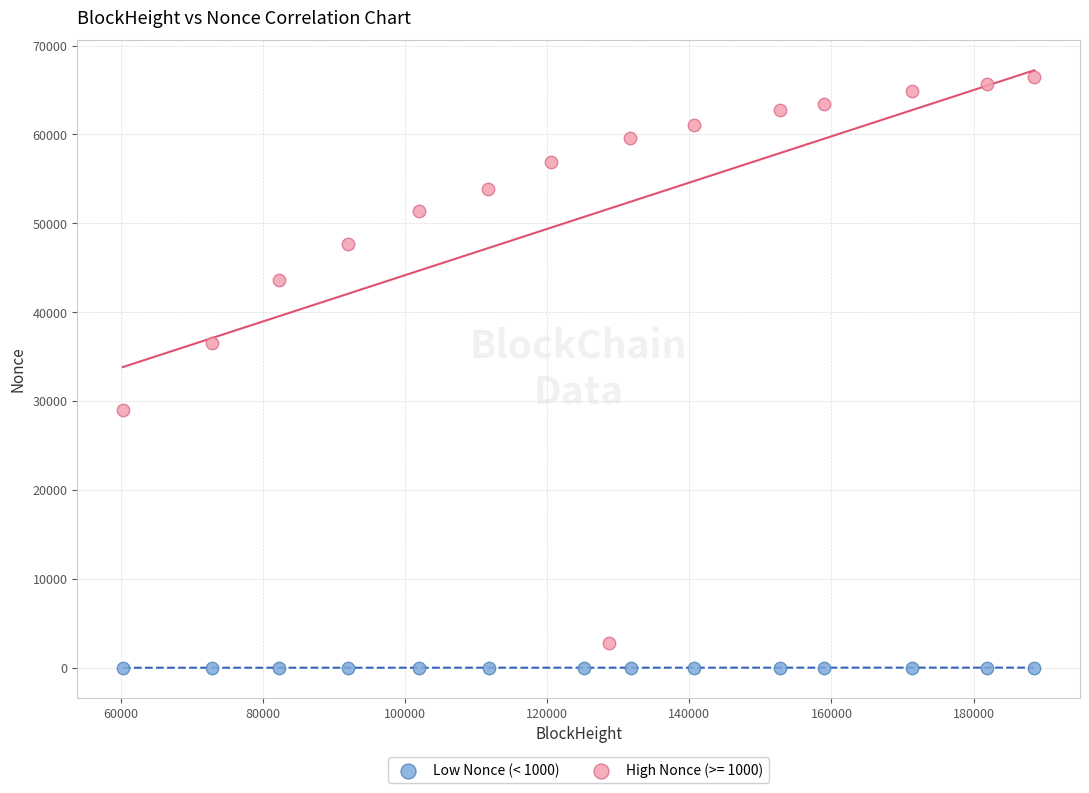

Which series has the largest Y range (max minus min)?

High Nonce (>= 1000)